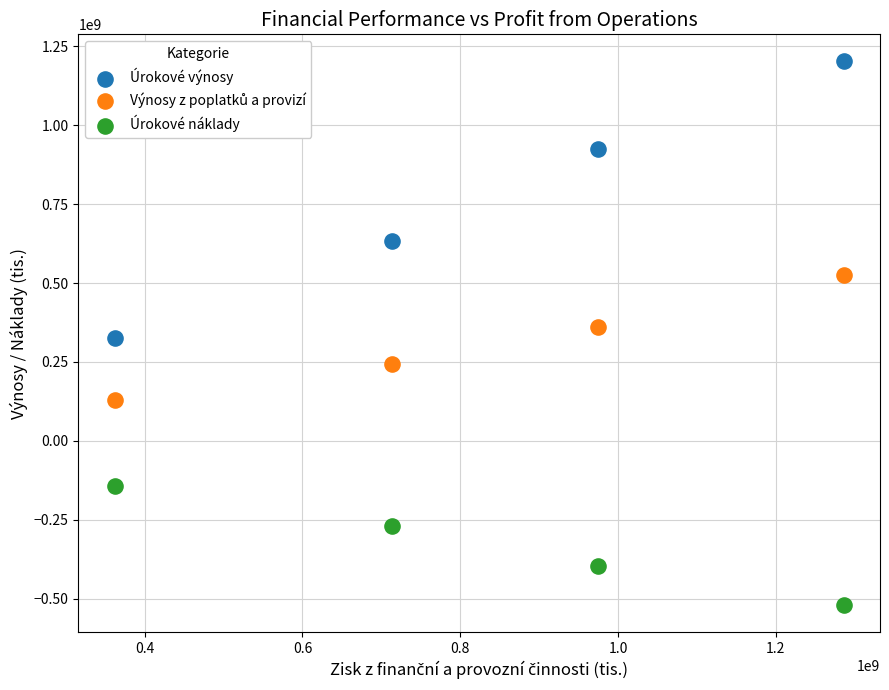

Which series reaches the maximum Y coordinate?

Úrokové výnosy